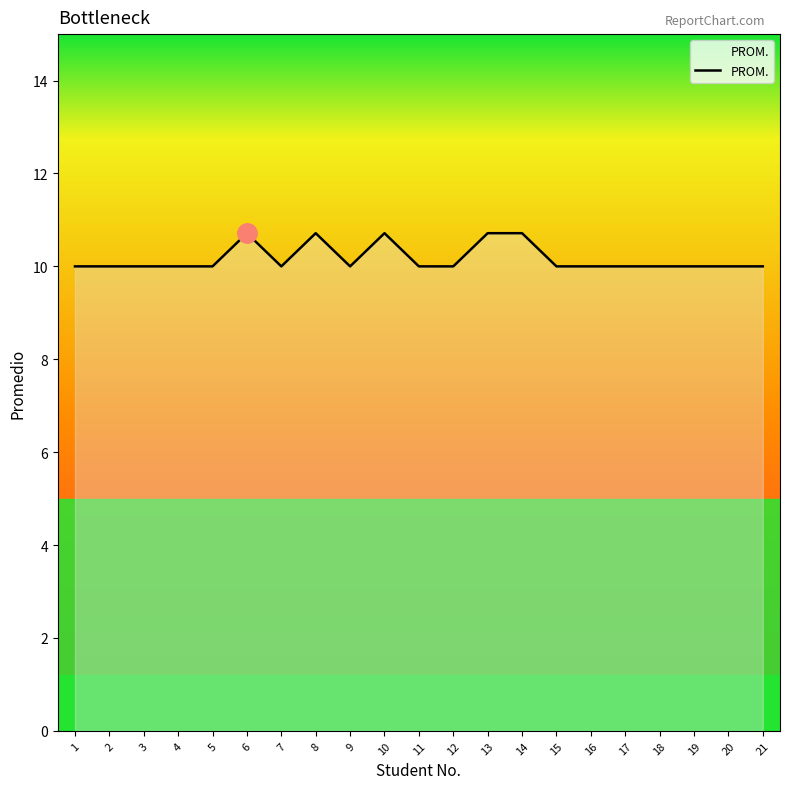

Reading left to right, transcribe all the data shown in this chart.

1=10.0	2=10.0	3=10.0	4=10.0	5=10.0	6=10.7	7=10.0	8=10.7	9=10.0	10=10.7	11=10.0	12=10.0	13=10.7	14=10.7	15=10.0	16=10.0	17=10.0	18=10.0	19=10.0	20=10.0	21=10.0